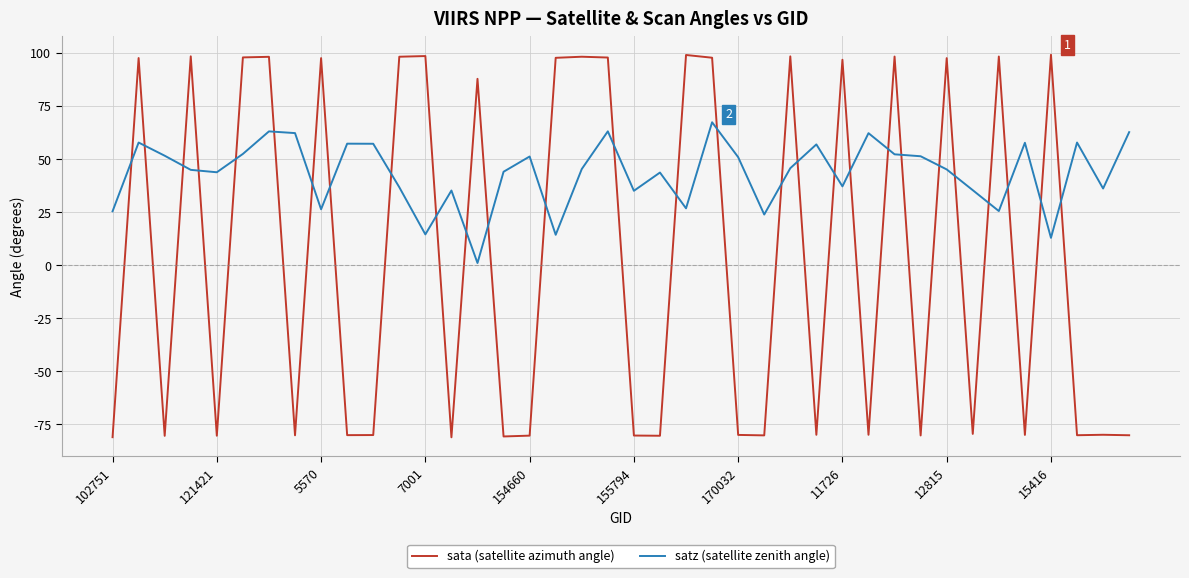

Rank the series by their average value, from lowest to highest.

sata (satellite azimuth angle), satz (satellite zenith angle)